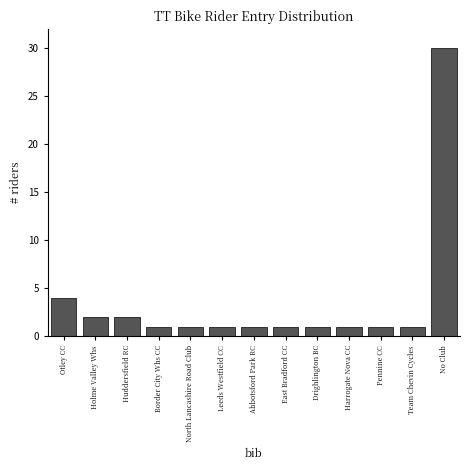

Reading left to right, transcribe all the data shown in this chart.

Otley CC=4	Holme Valley Whs=2	Huddersfield RC=2	Border City Whs CC=1	North Lancashire Road Club=1	Leeds Westfield CC=1	Abbotsford Park RC=1	East Bradford CC=1	Drighlington BC=1	Harrogate Nova CC=1	Pennine CC=1	Team Chevin Cycles=1	No Club=30